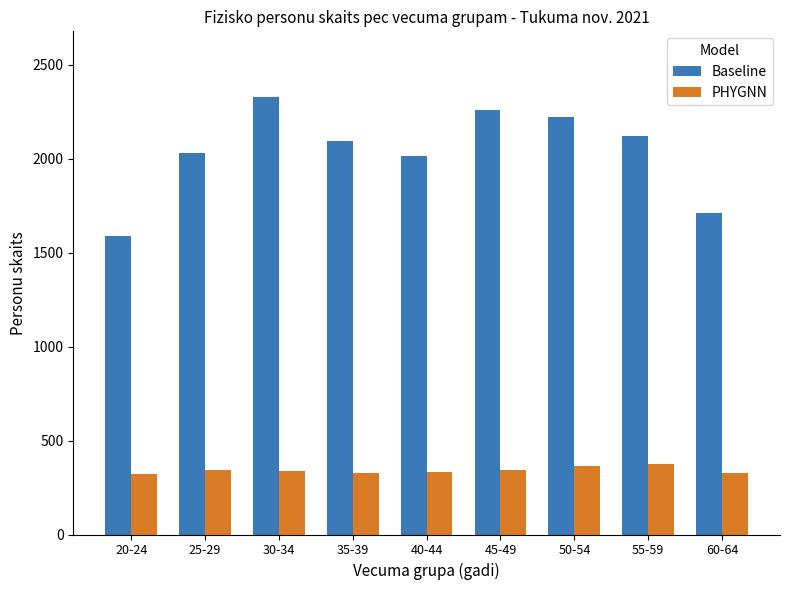

Count the number of data series in this chart.

2